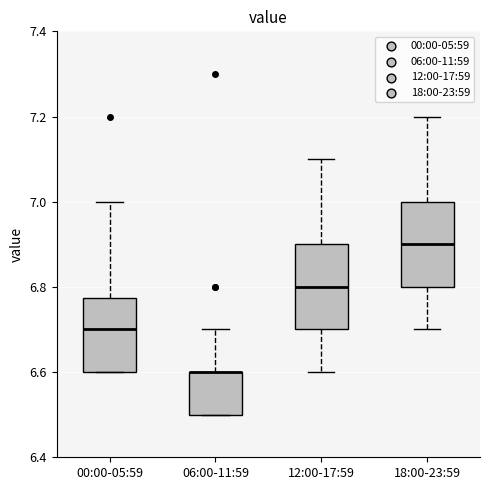

Reading left to right, read every box against the y-axis: the position of its median line, the range the box covers, and the ends of its whiskers. The values are not printed on the chart, so give them approximately, as read against the axis.

00:00-05:59: median 6.70, box 6.60 to 6.78, whiskers 6.60 to 7.00
06:00-11:59: median 6.60 (drawn on the box's upper edge), box 6.50 to 6.60, whiskers 6.50 to 6.70
12:00-17:59: median 6.80, box 6.70 to 6.90, whiskers 6.60 to 7.10
18:00-23:59: median 6.90, box 6.80 to 7.00, whiskers 6.70 to 7.20